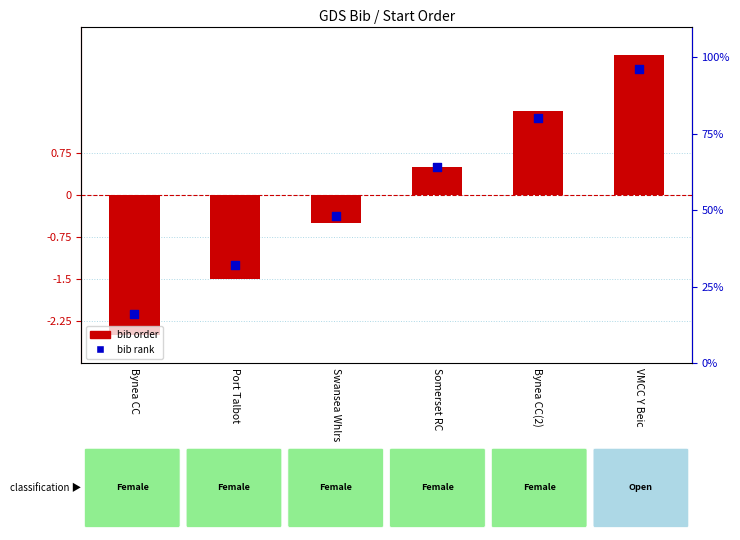

Which series has the widest spread of Y values?

bib rank